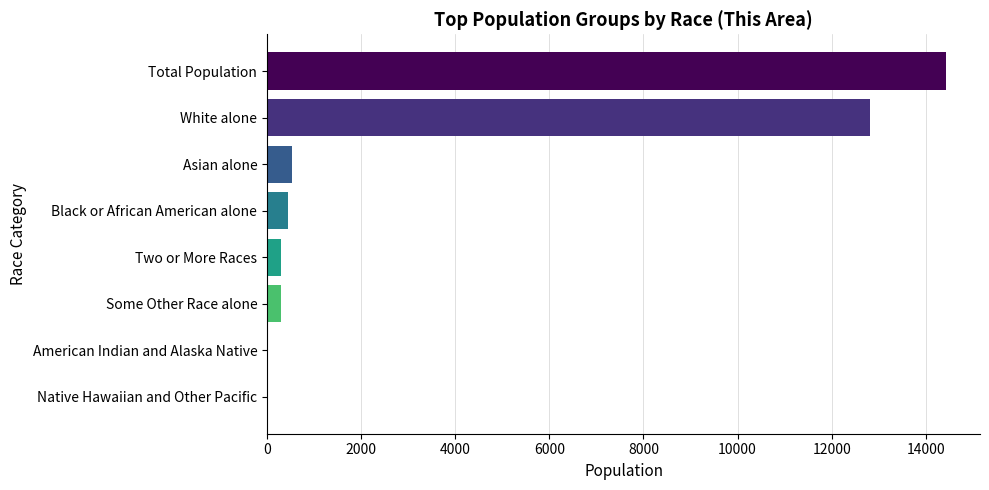

Count the number of categories in the chart.

8